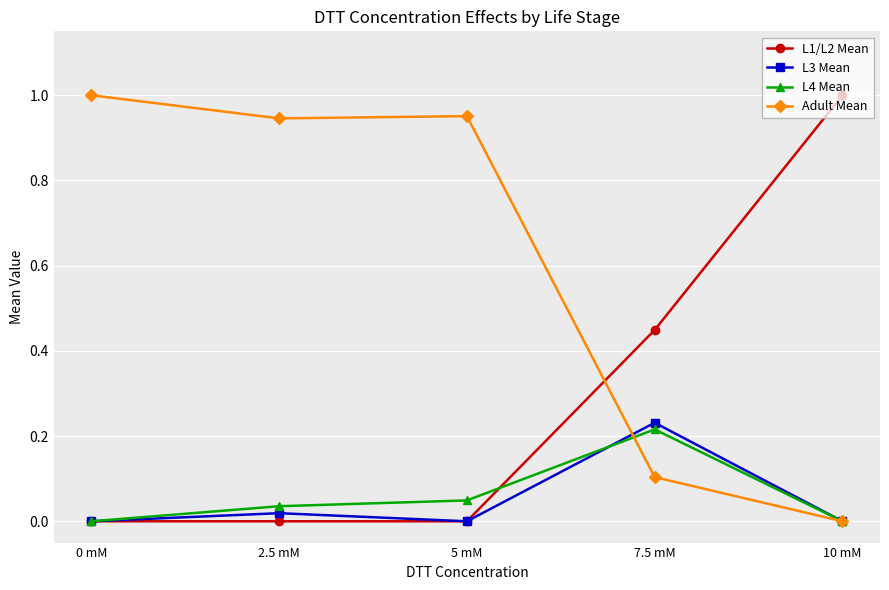

How many values in Adult Mean are above zero?

4